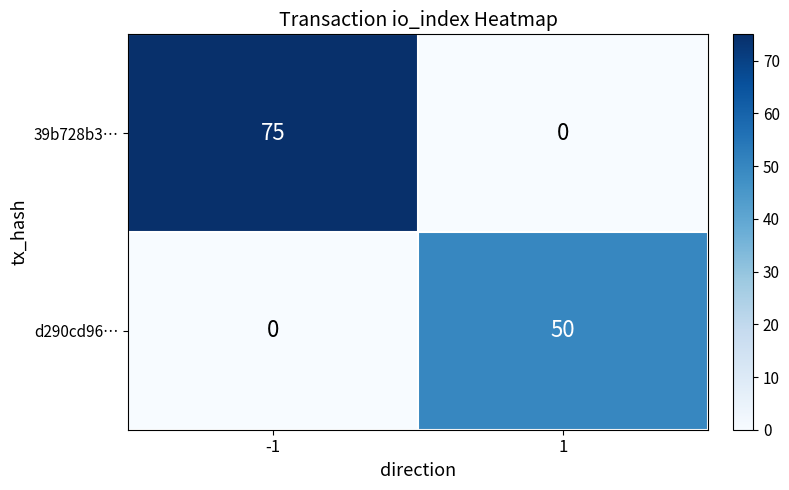

Rank the series at -1 from lowest to highest value.

d290cd96…, 39b728b3…